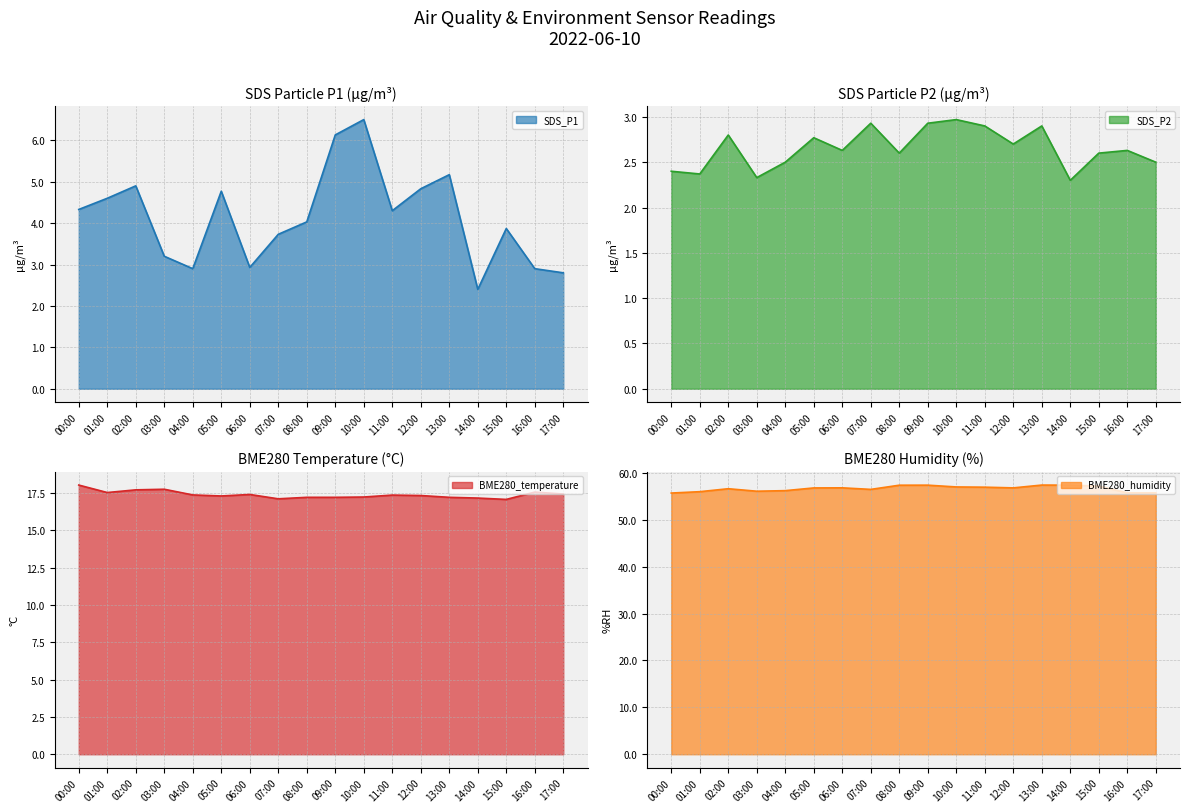

What position from the right is 02:00?

16